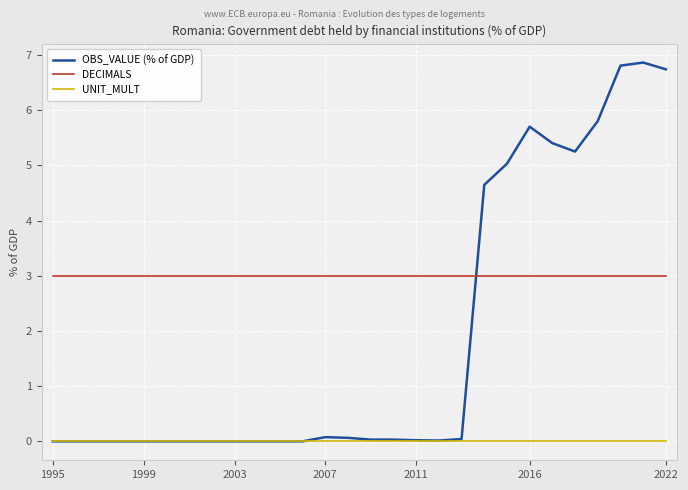

Count the number of data series in this chart.

3